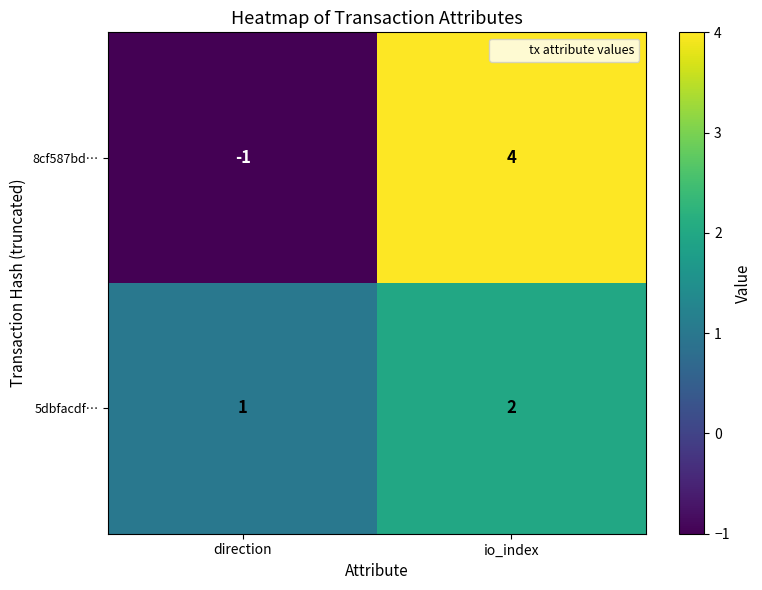

Reading left to right, transcribe all the data shown in this chart.

8cf587bd…: direction=-1	io_index=4
5dbfacdf…: direction=1	io_index=2